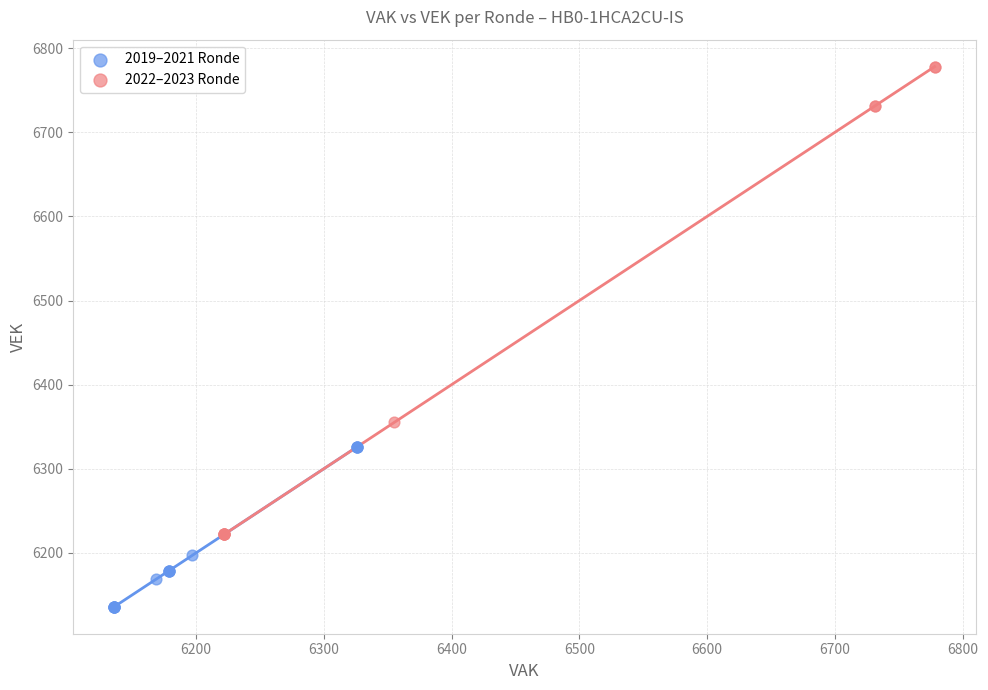

Which series reaches the minimum Y coordinate?

2019–2021 Ronde